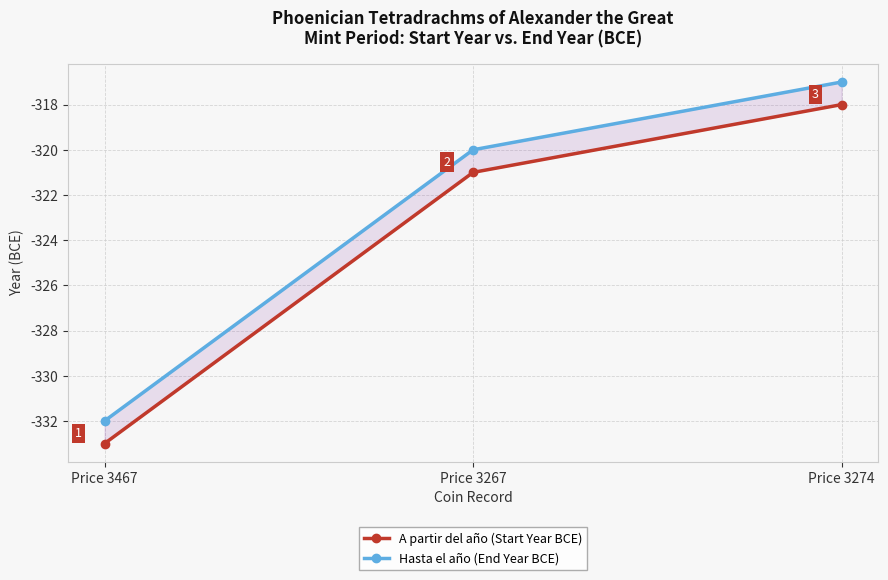

What is the label of the 3rd point from the left?

Price 3274